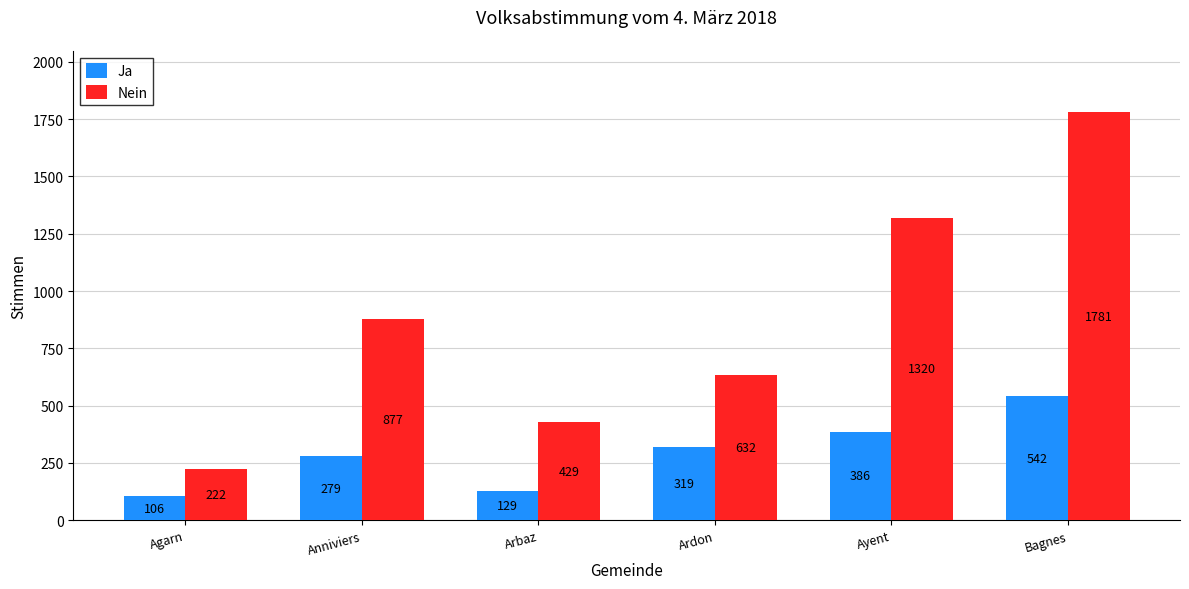

What is the label of the 2nd bar from the left?

Anniviers